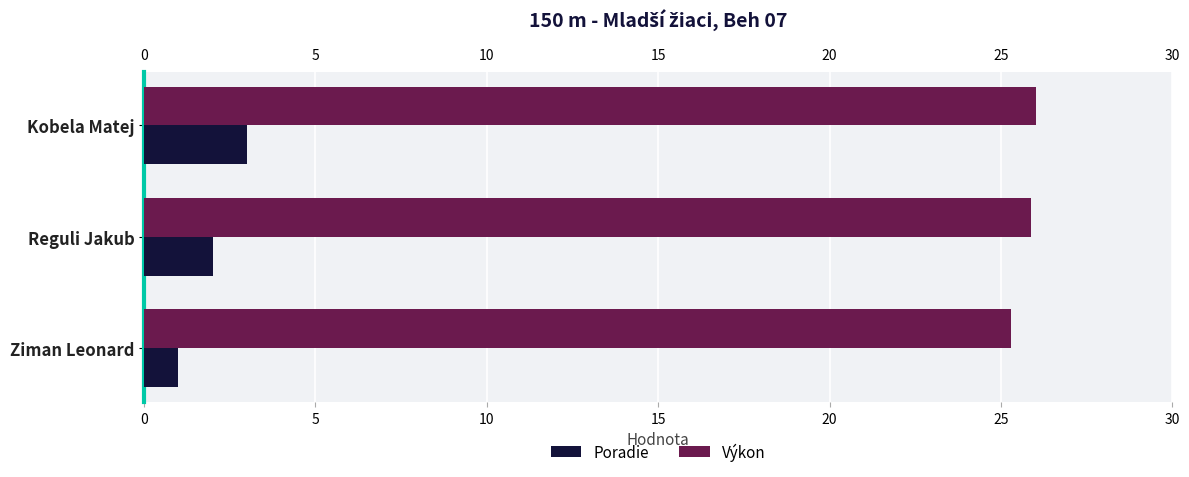

What is the total value across all series at Reguli Jakub?

27.9